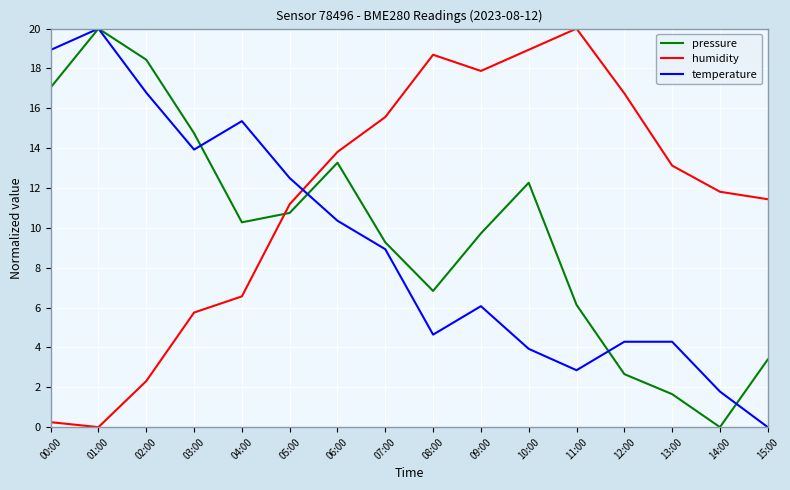

Between 10:00 and 14:00, which series saw the biggest shift?

pressure